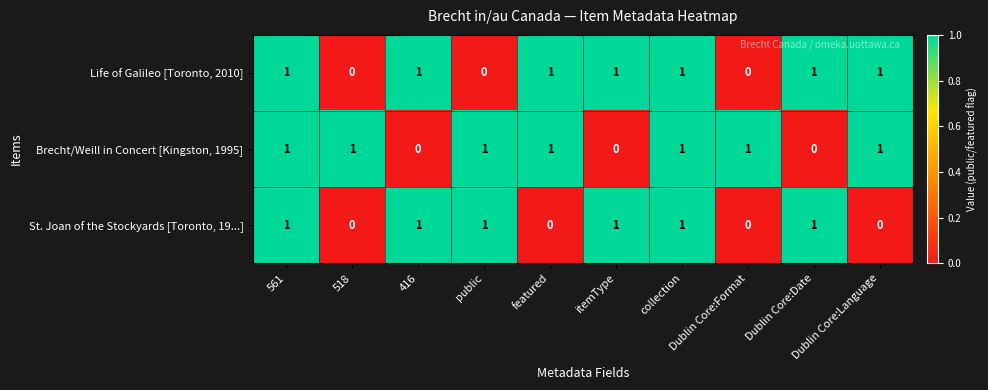

At how many categories does at least one series exceed 0?

10